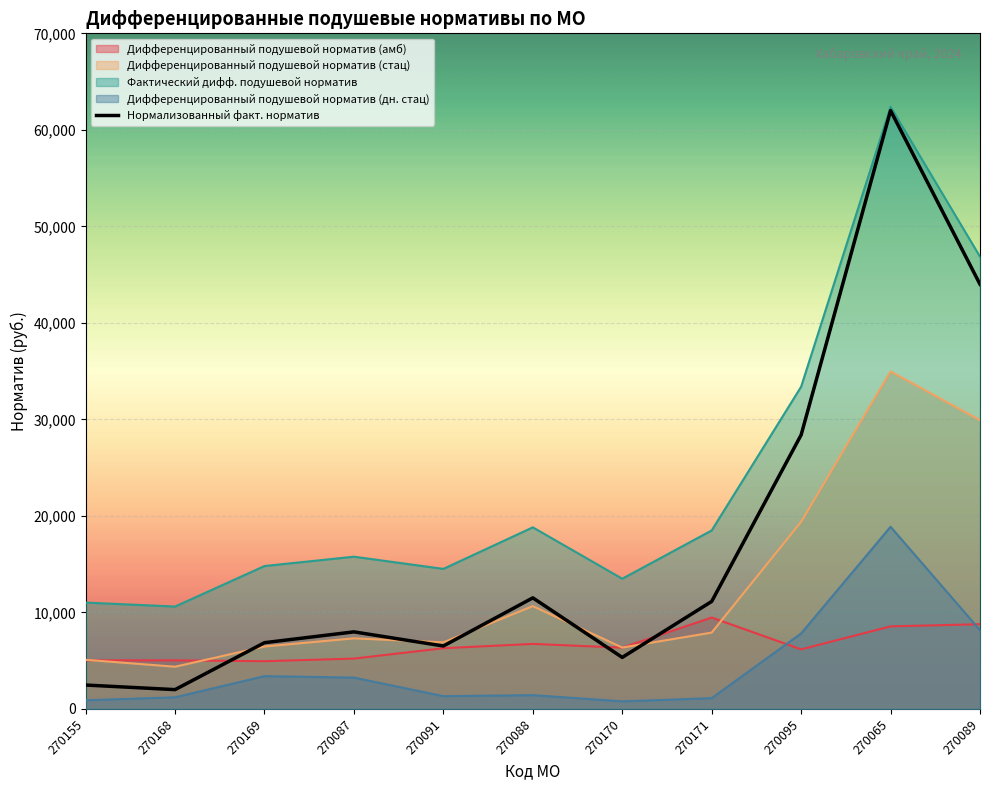

Is the value of Дифференцированный подушевой норматив (стац) at 270089 greater than the value of Фактический дифф. подушевой норматив at 270091?

Yes